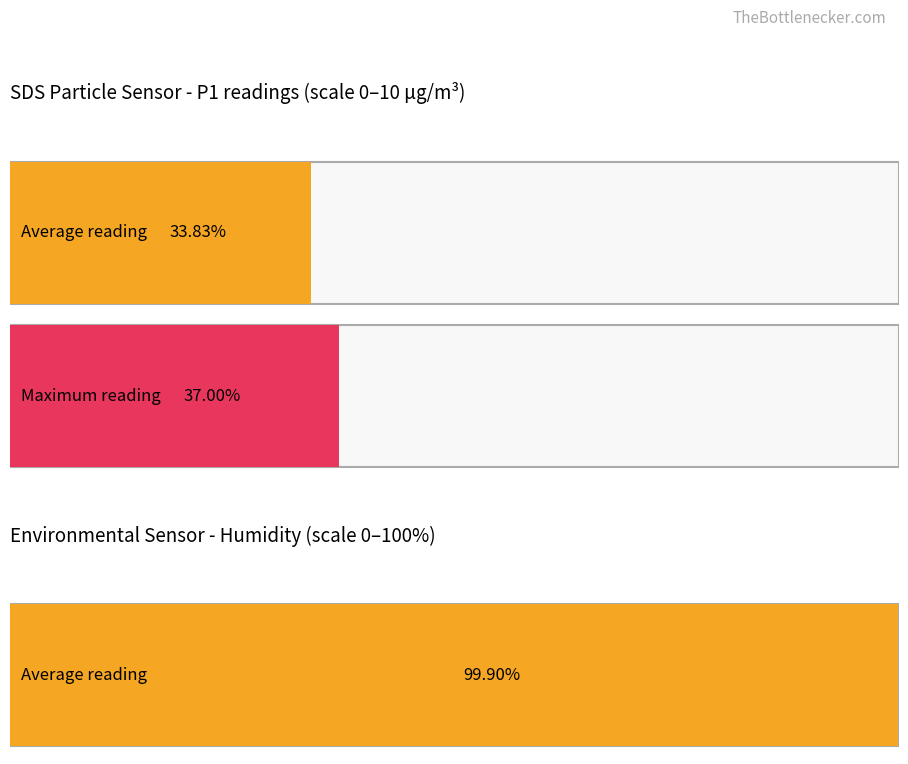

The value of Humidity at 04:12 is 99.9. True or false?

True